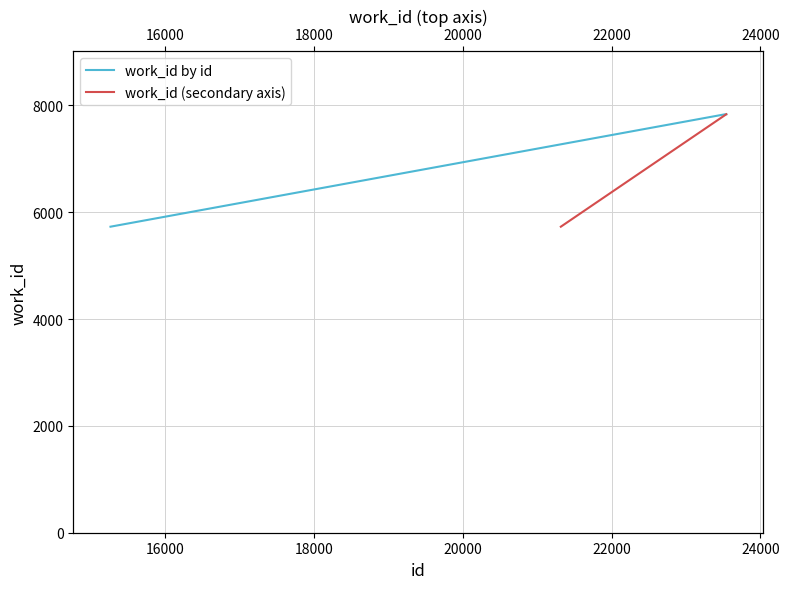

What is the lowest value of the work_id by id series?

5730